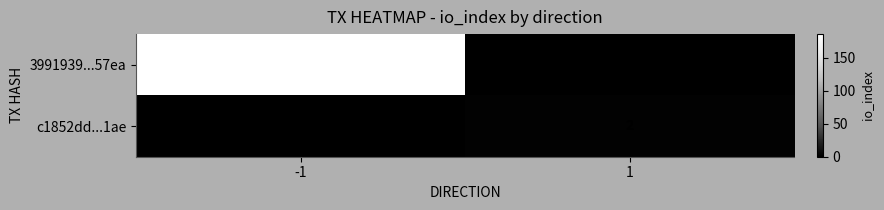

Which series has the largest total across all categories?

3991939...57ea